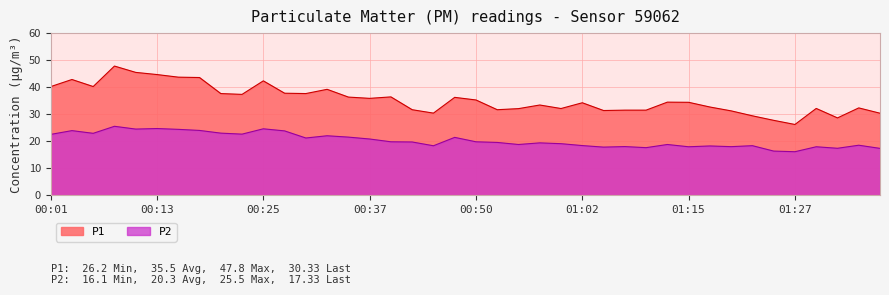

Is it true that P2 equals 21.2 at 00:30?

True